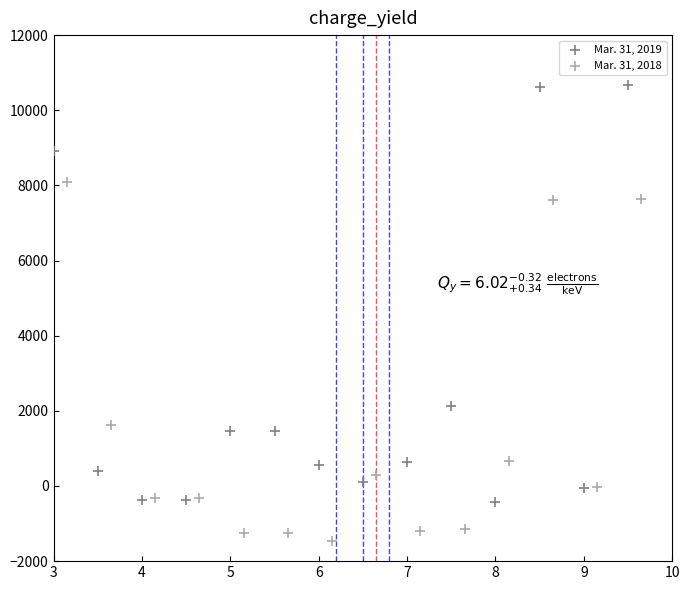

Which series reaches the minimum Y coordinate?

Mar. 31, 2018